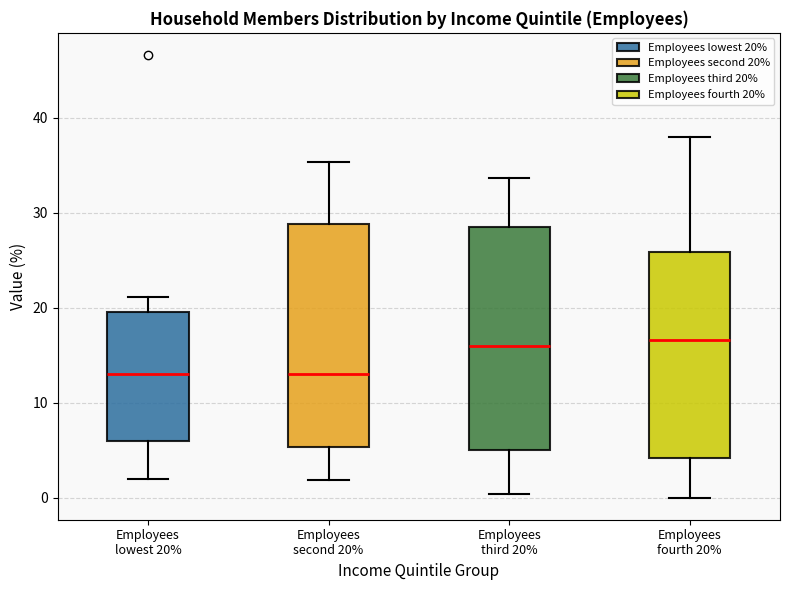

Reading left to right, read every box against the y-axis: the position of its median line, the range the box covers, and the ends of its whiskers. The values are not printed on the chart, so give them approximately, as read against the axis.

Employees lowest 20%: median 13, box 6 to 20, whiskers 2 to 21
Employees second 20%: median 13, box 5 to 29, whiskers 2 to 35
Employees third 20%: median 16, box 5 to 29, whiskers 0 to 34
Employees fourth 20%: median 17, box 4 to 26, whiskers 0 to 38